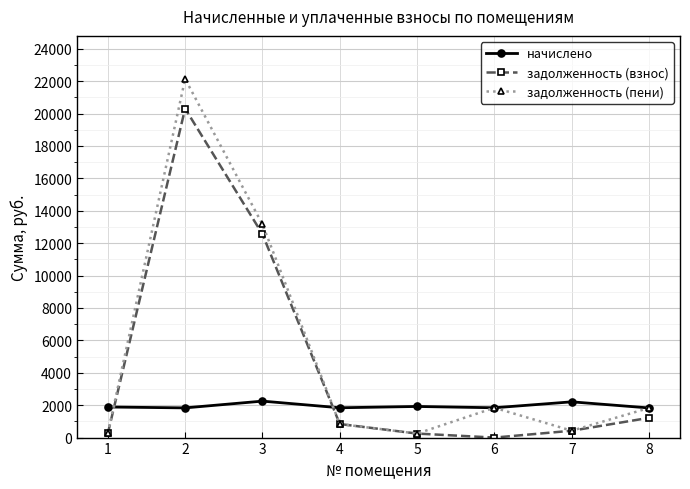

How many data points in задолженность (пени) are above 1829?

4